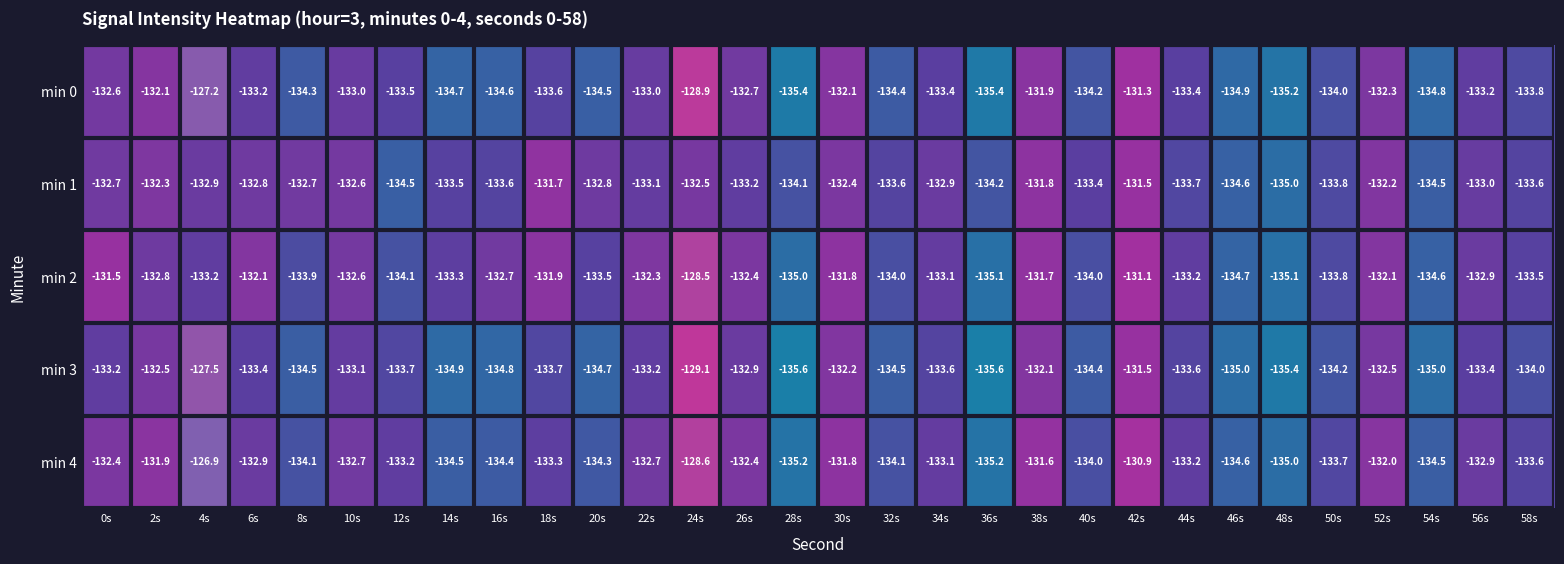

Is it true that min 0 equals -134.9 at 46s?

True